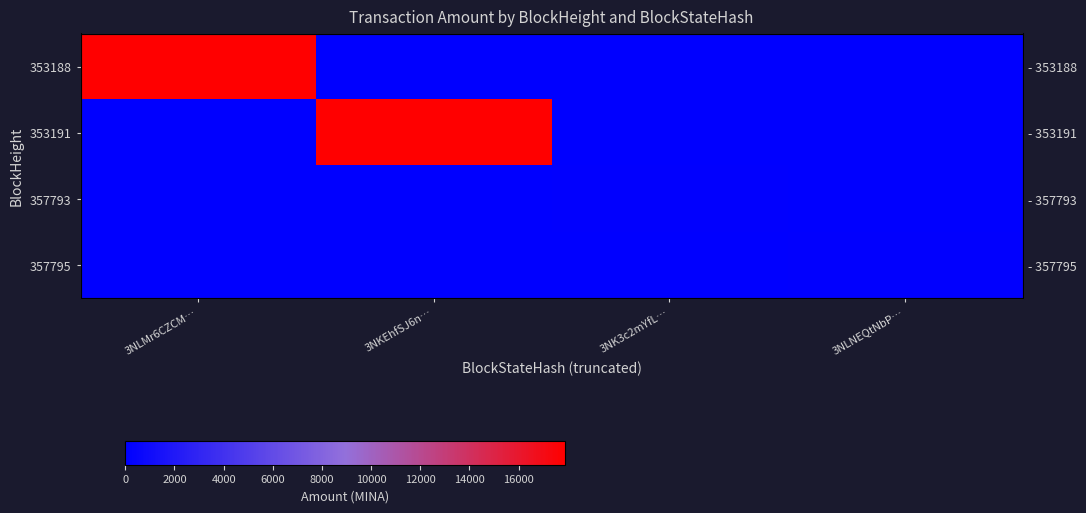

Which series has the widest spread of values?

353188